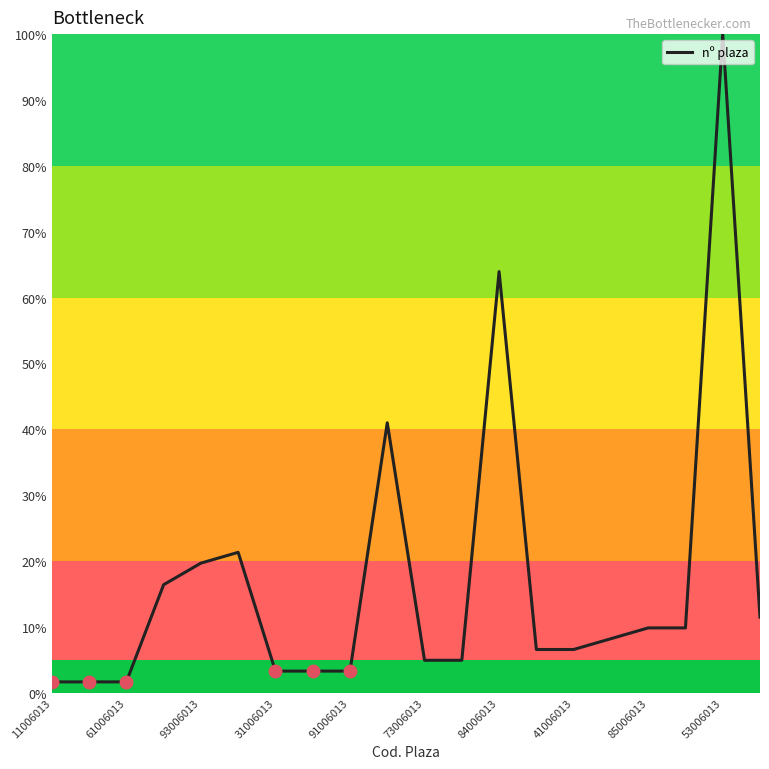

How many values are below 8?

10